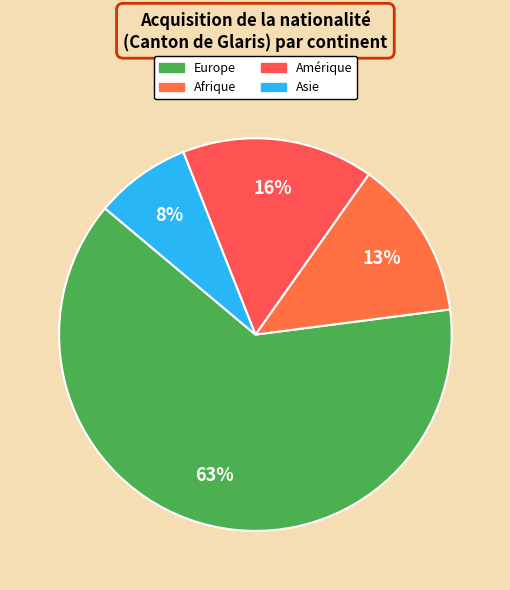

Which slice represents more than half of the pie?

Europe